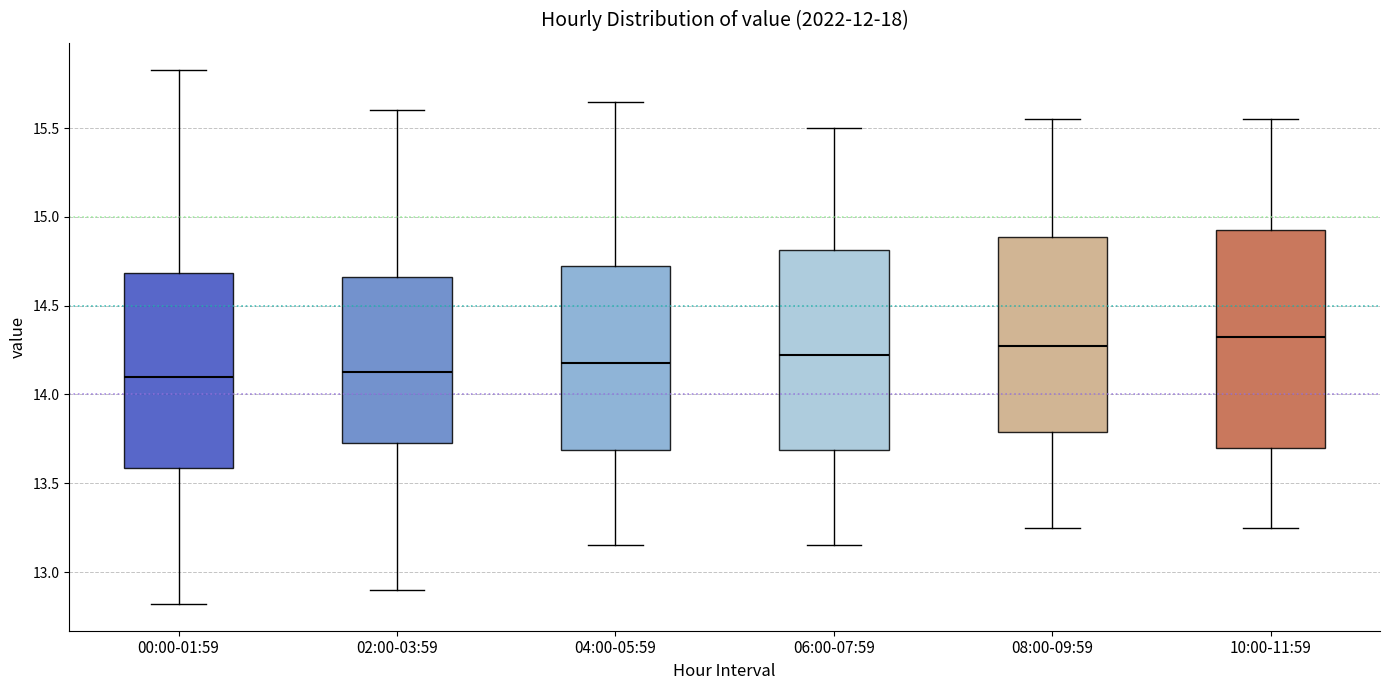

Reading left to right, read every box against the y-axis: the position of its median line, the range the box covers, and the ends of its whiskers. The values are not printed on the chart, so give them approximately, as read against the axis.

00:00-01:59: median 14.10, box 13.60 to 14.70, whiskers 12.80 to 15.85
02:00-03:59: median 14.15, box 13.75 to 14.65, whiskers 12.90 to 15.60
04:00-05:59: median 14.20, box 13.70 to 14.75, whiskers 13.15 to 15.65
06:00-07:59: median 14.25, box 13.70 to 14.80, whiskers 13.15 to 15.50
08:00-09:59: median 14.30, box 13.80 to 14.90, whiskers 13.25 to 15.55
10:00-11:59: median 14.35, box 13.70 to 14.95, whiskers 13.25 to 15.55